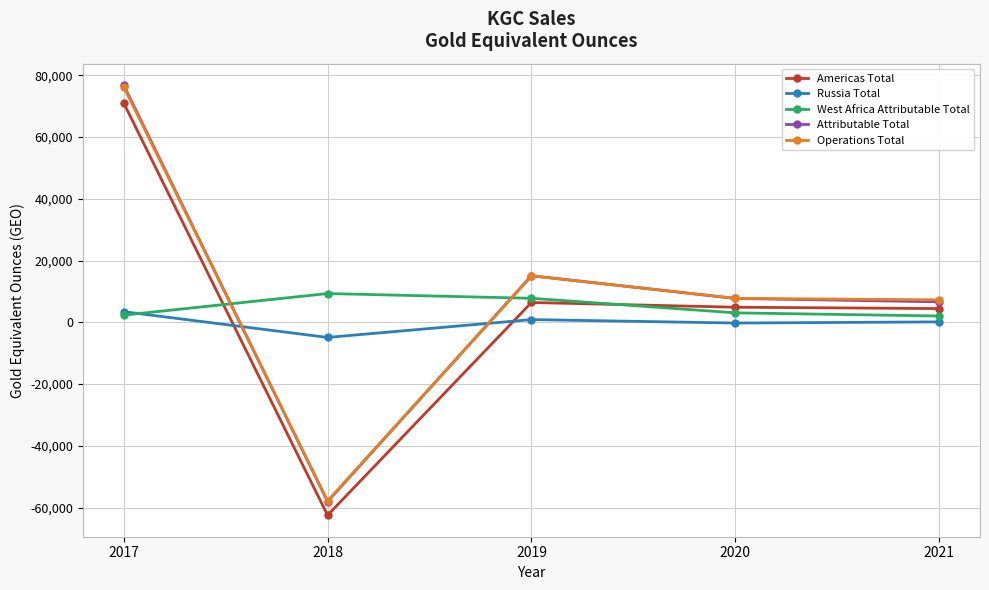

How many data points in Russia Total are less than 140?

2